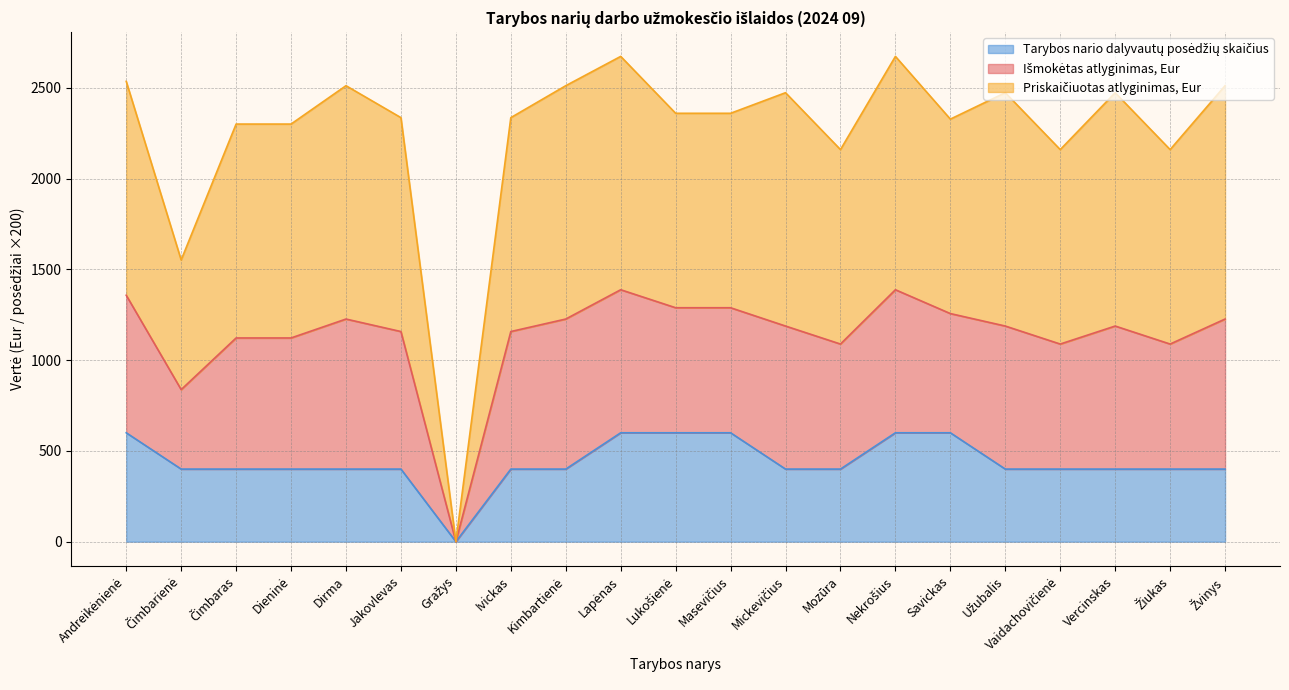

Does the chart display data point markers on the line(s)?

No